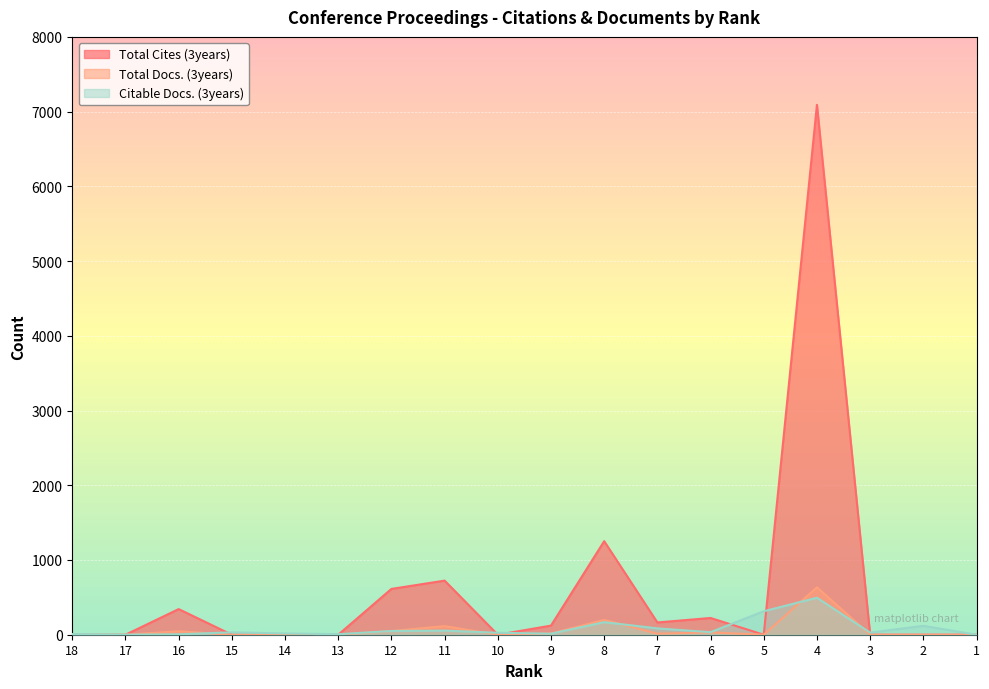

Reading left to right, extract all data points from this chart.

Total Cites (3years): 18=0	17=0	16=343	15=0	14=0	13=0	12=613	11=724	10=0	9=122	8=1252	7=164	6=224	5=0	4=7091	3=0	2=0	1=0
Total Docs. (3years): 18=0	17=0	16=46	15=0	14=0	13=0	12=49	11=115	10=0	9=16	8=199	7=14	6=31	5=0	4=634	3=0	2=0	1=0
Citable Docs. (3years): 18=9	17=1	16=6	15=32	14=17	13=7	12=50	11=55	10=26	9=14	8=168	7=85	6=34	5=314	4=495	3=28	2=119	1=0